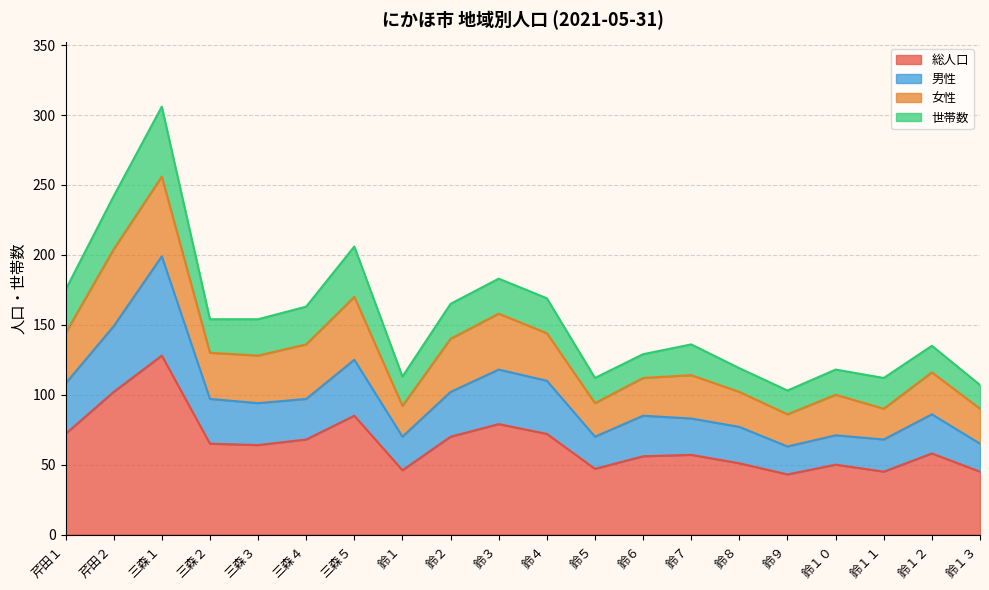

What position from the left is 鈴４?

11